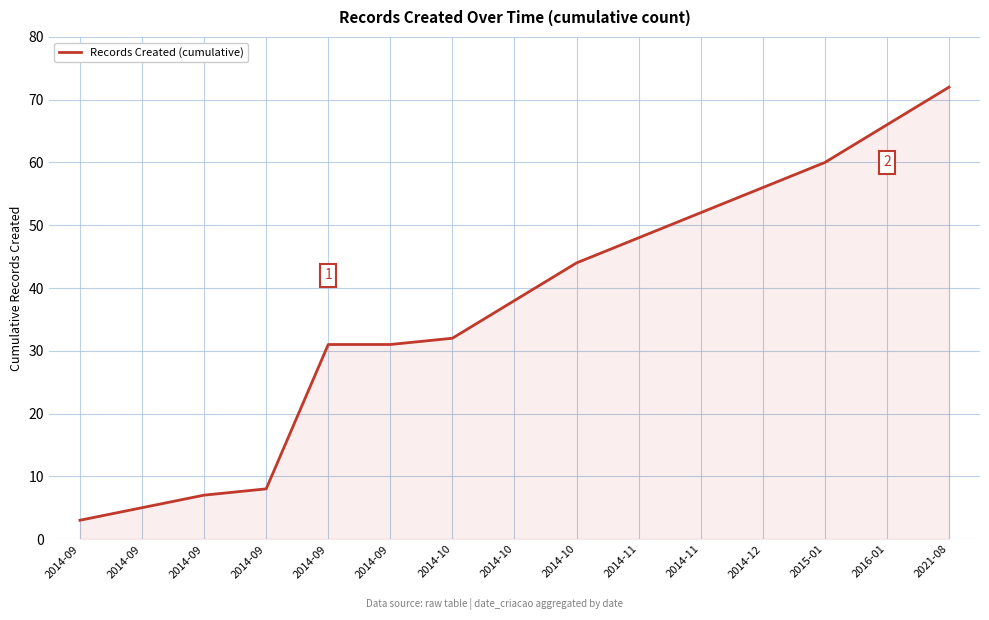

Does the chart display data point markers on the line(s)?

No